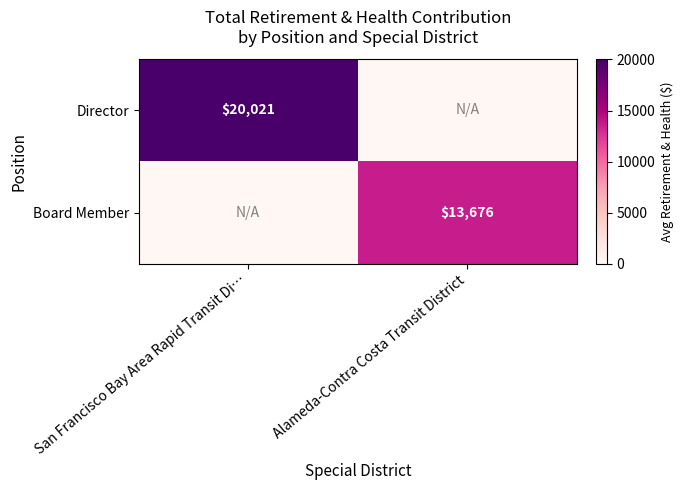

Is the value of Director at San Francisco Bay Area Rapid Transit Di… greater than the value of Board Member at Alameda-Contra Costa Transit District?

Yes